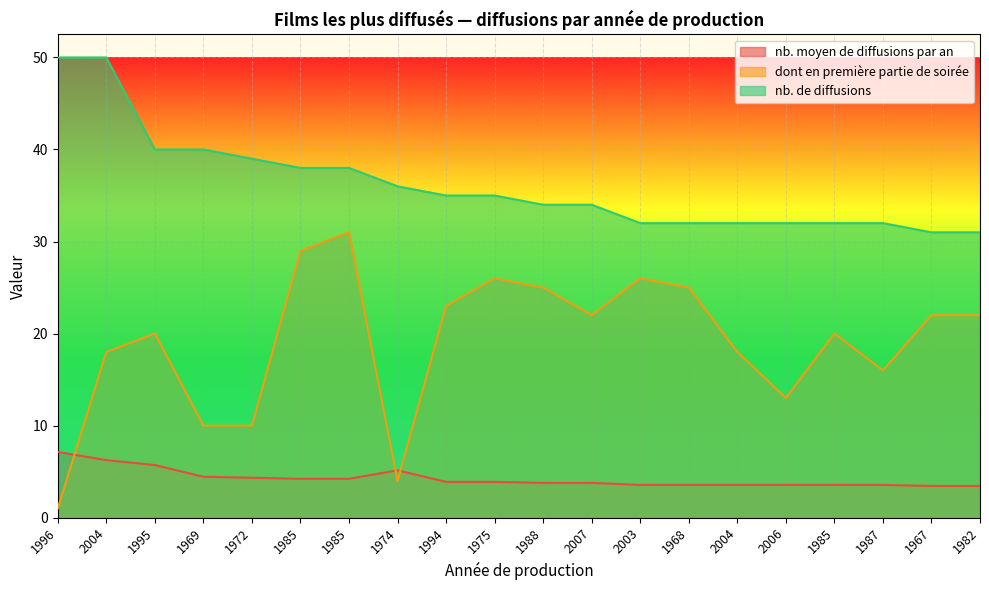

What are all the series names shown in the legend?

nb. moyen de diffusions par an, dont en première partie de soirée, nb. de diffusions